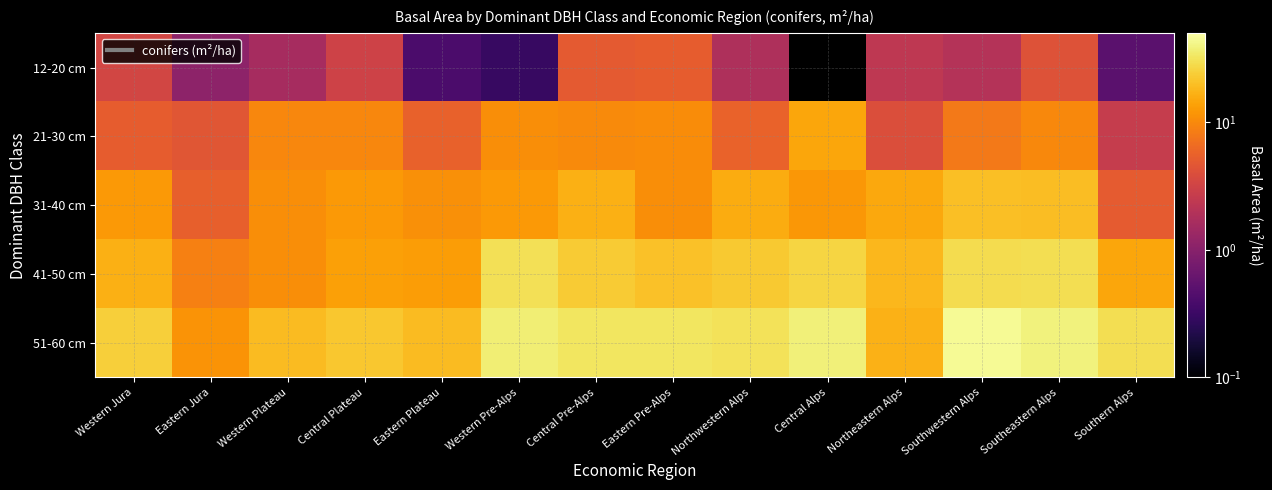

What is the difference between the maximum and minimum values in the 12-20 cm series?

4.9